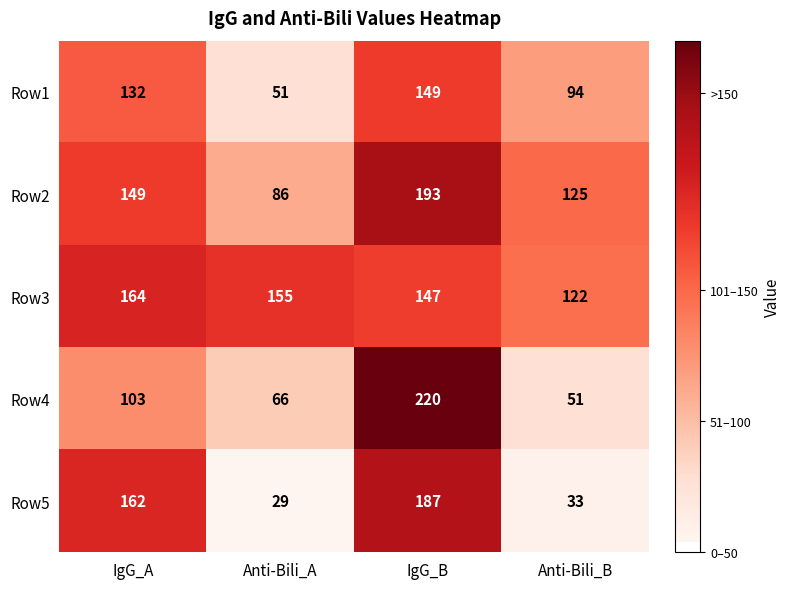

What is the spread (max minus min) of values at Anti-Bili_B?

92